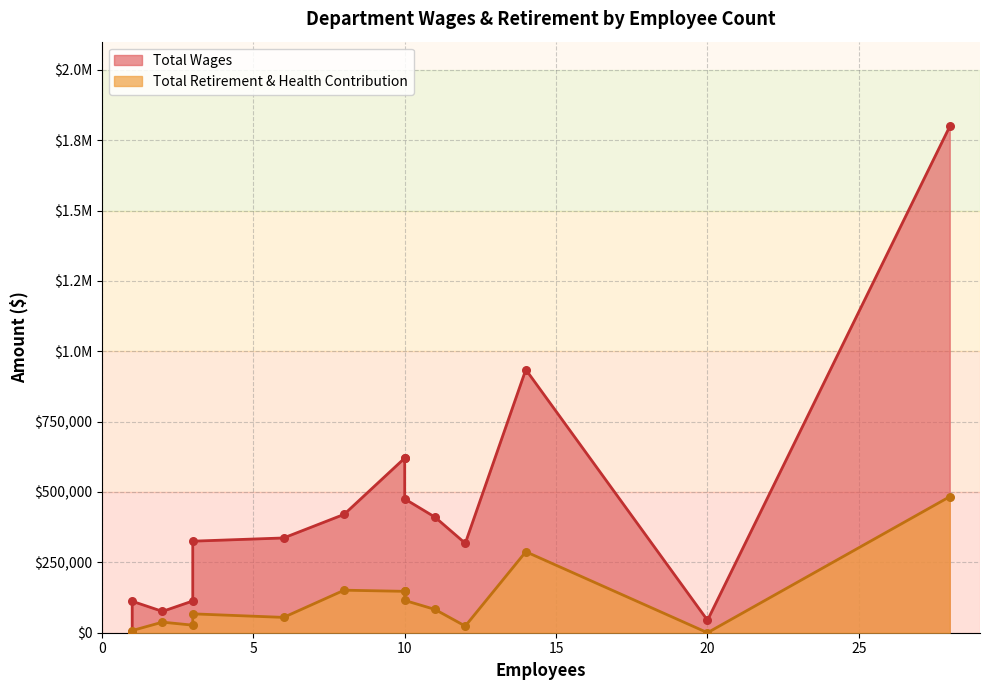

What are all the series names shown in the legend?

Total Wages, Total Retirement & Health Contribution